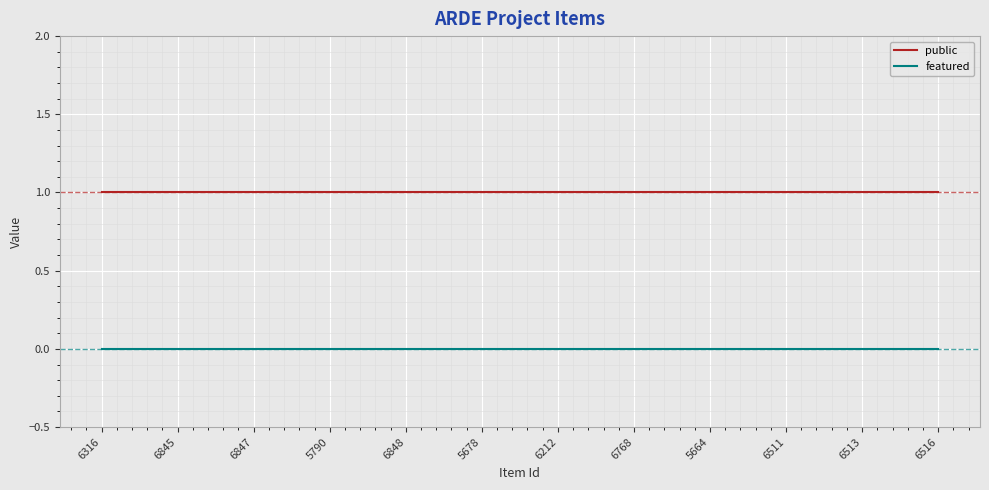

Rank the series at 6511 from highest to lowest value.

public, featured